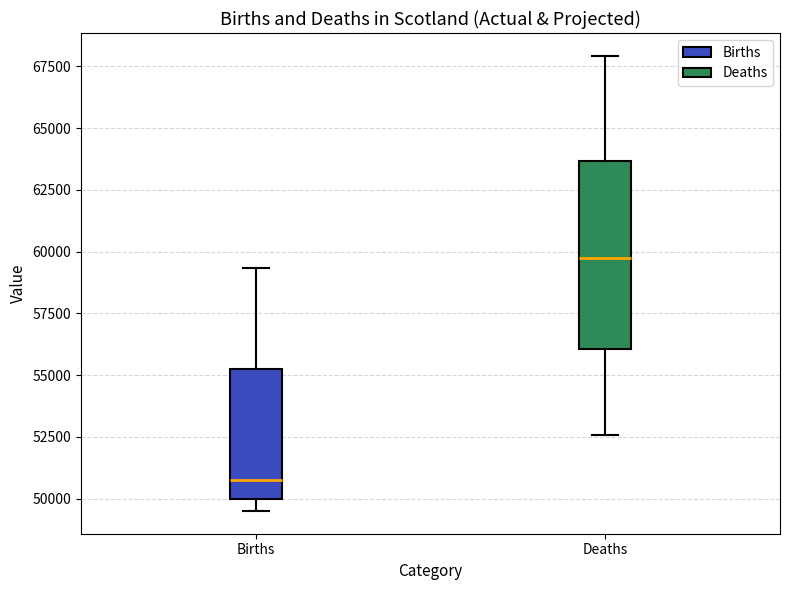

Where is the upper edge of the box for Deaths on the y-axis? The values are not printed on the chart, so give them approximately, as read against the axis.

63500